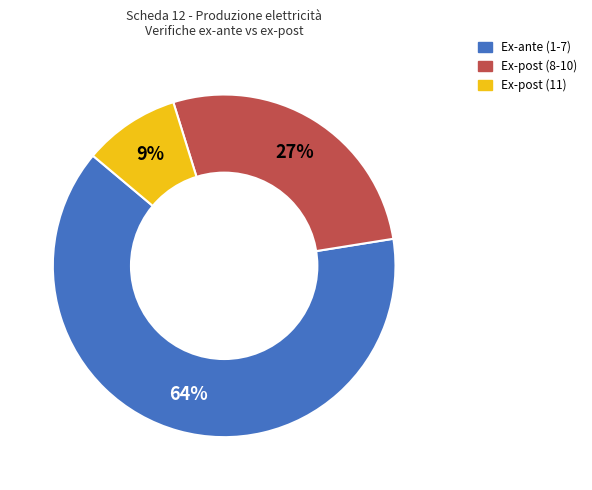

Count the number of slices in the pie.

3